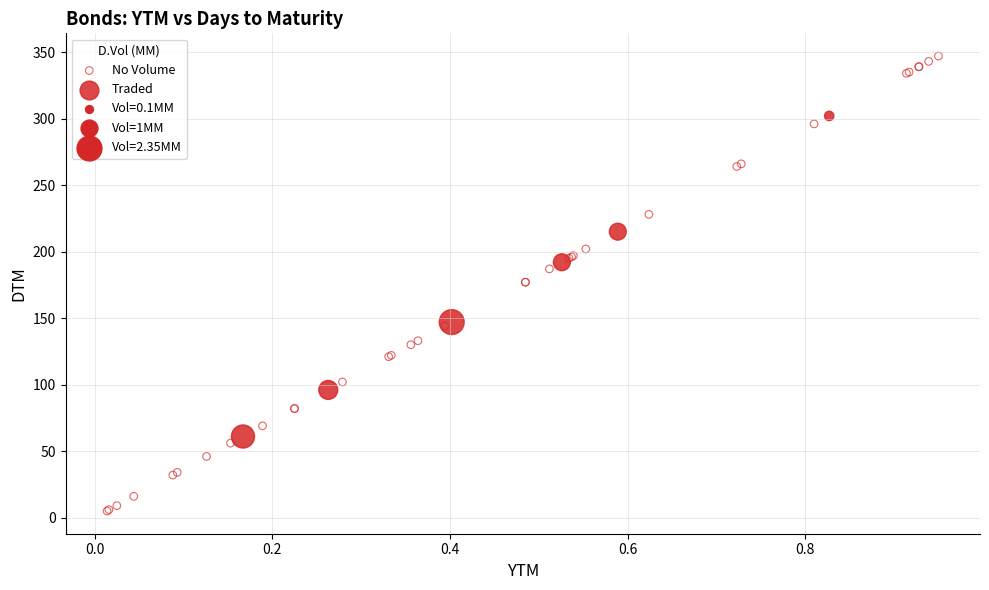

Which series contains the highest Y value?

No Volume